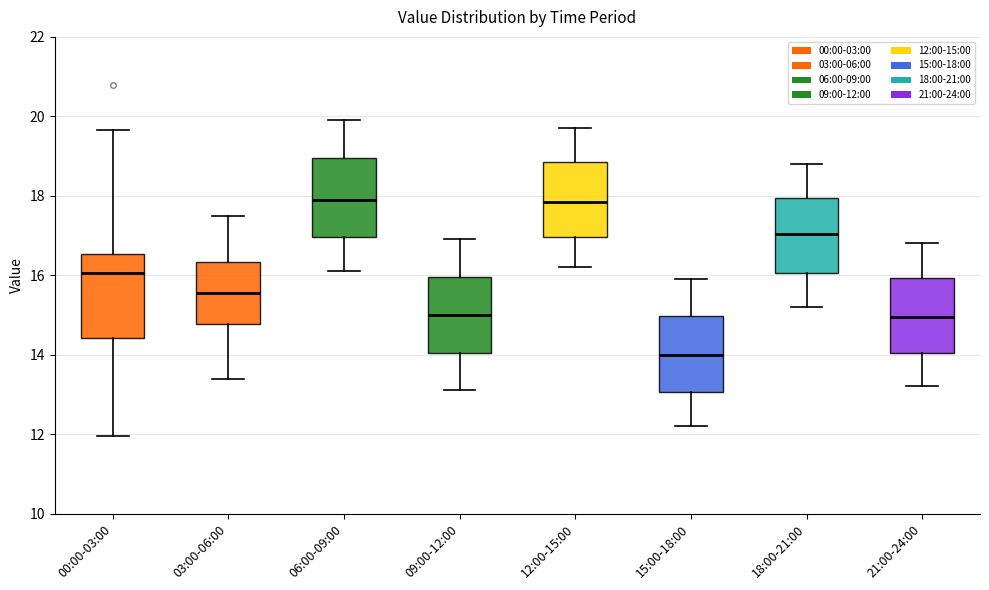

Which box has the lowest median line?

15:00-18:00